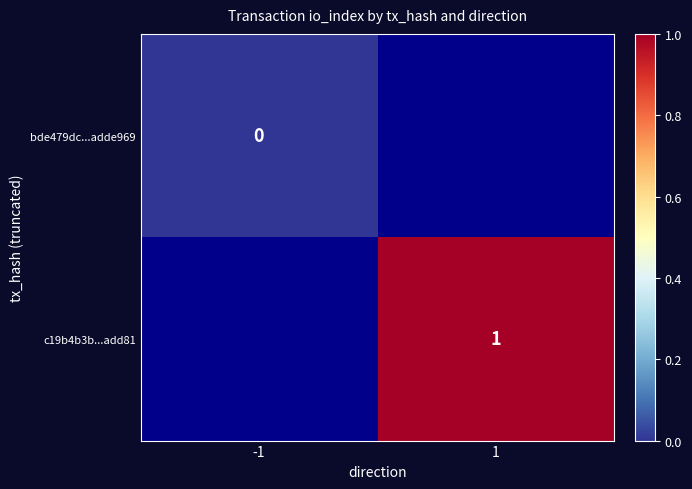

Is the value of c19b4b3b...add81 at 1 greater than the value of bde479dc...adde969 at -1?

Yes